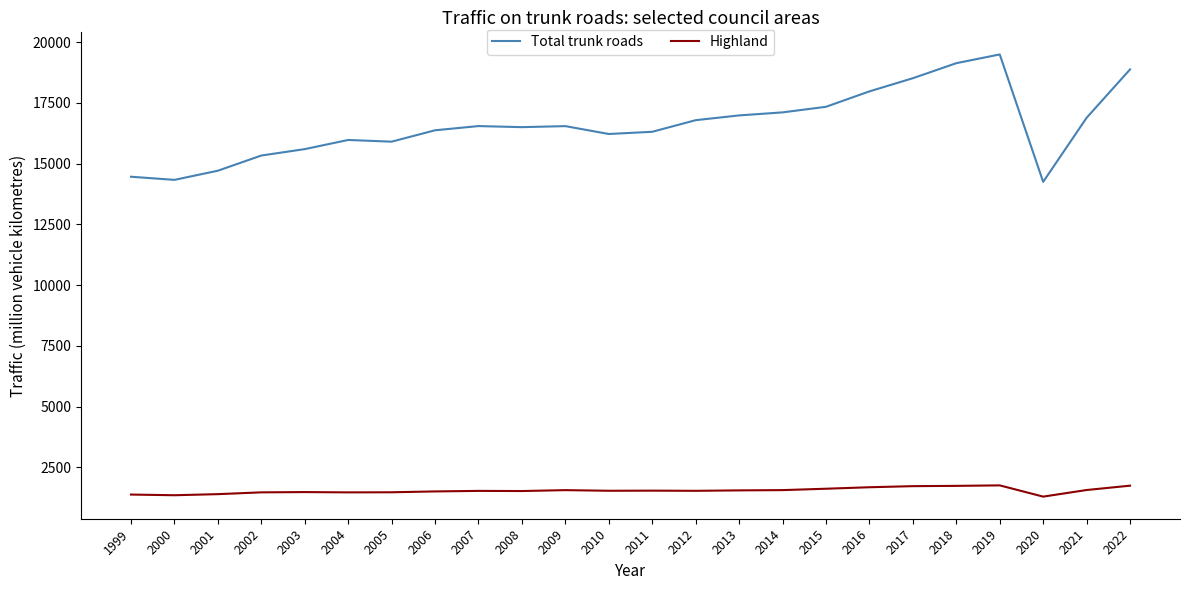

True or false: Total trunk roads has a value of 15976 at 2004.

True